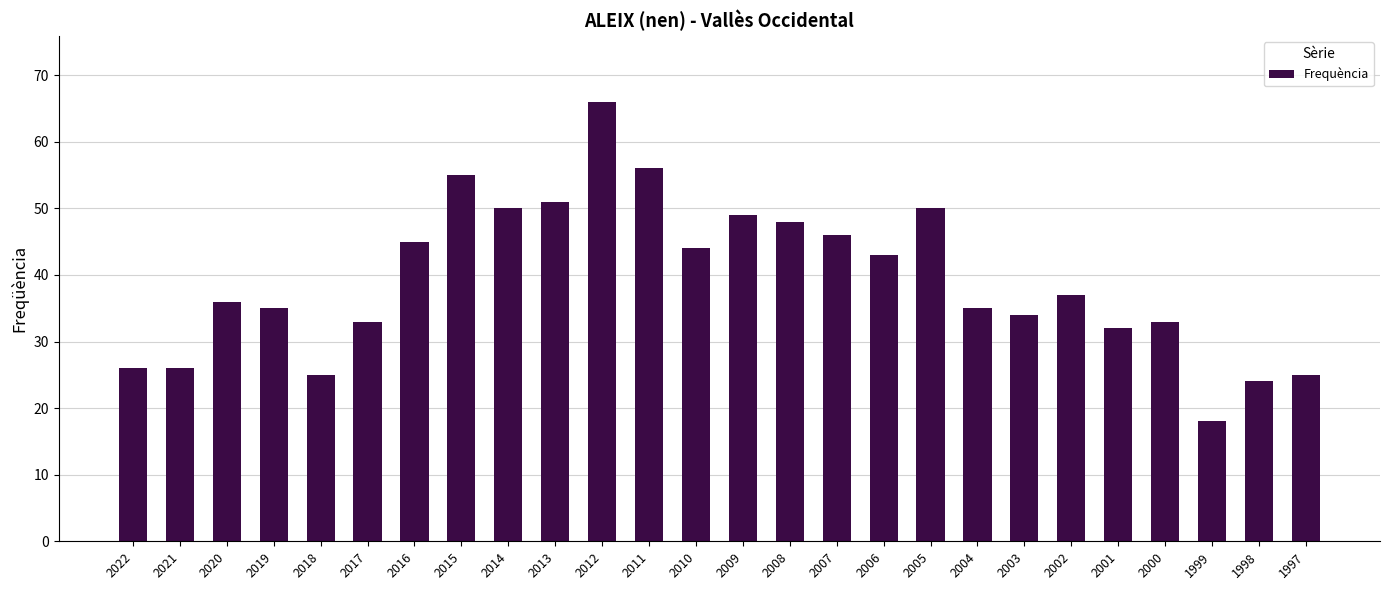

What is the change in value from 2021 to 2018?

-1